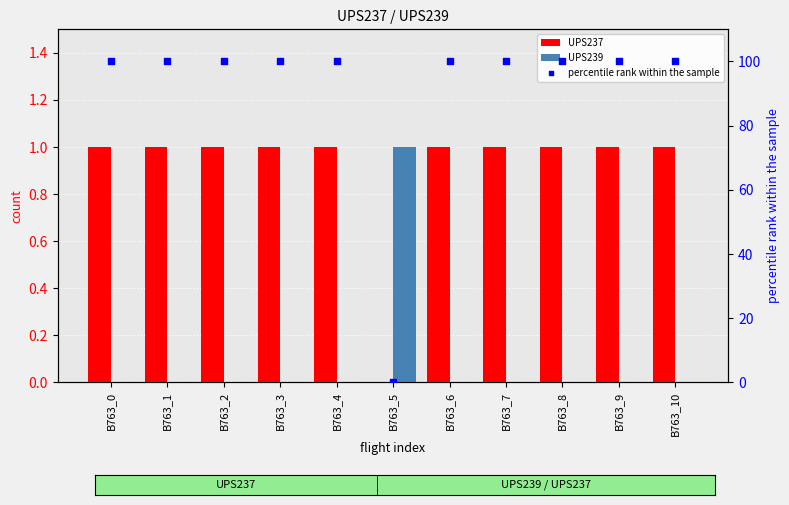

Which series has the largest Y range (max minus min)?

percentile rank within the sample